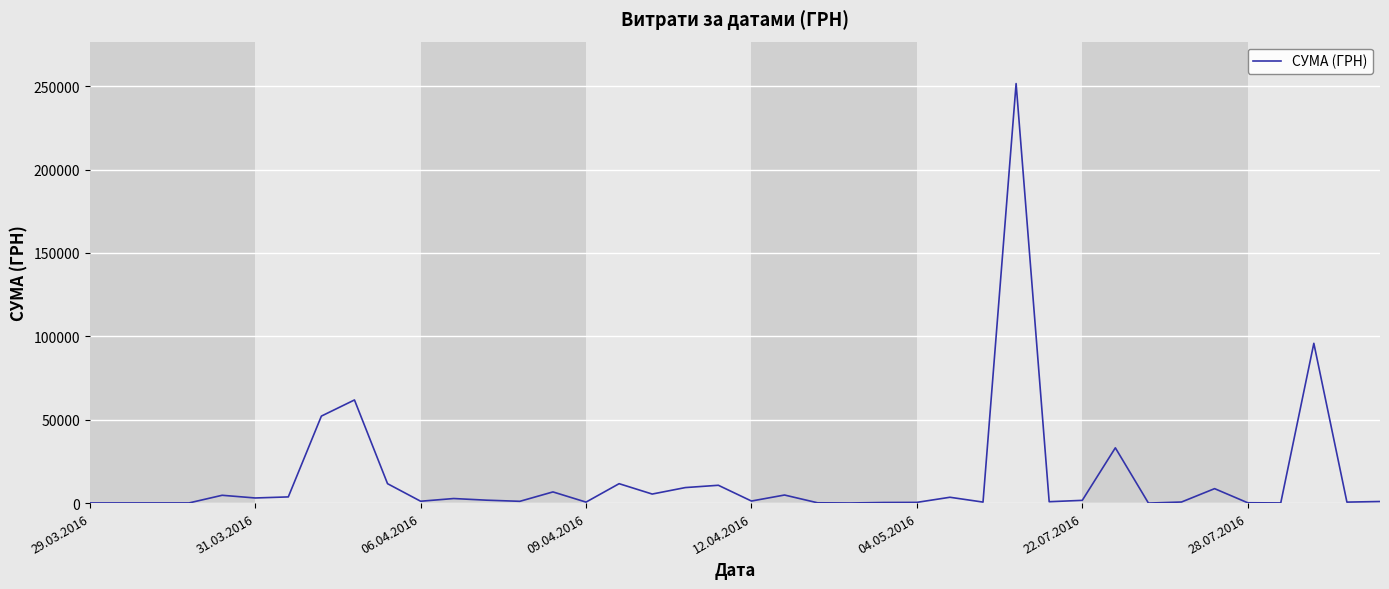

What is the maximum value shown in the chart?

251569.3